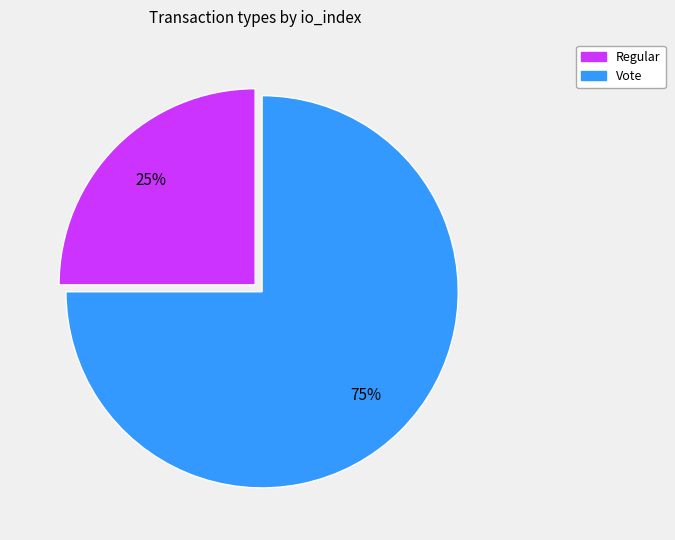

To the nearest percent, what is the average slice percentage?

50%